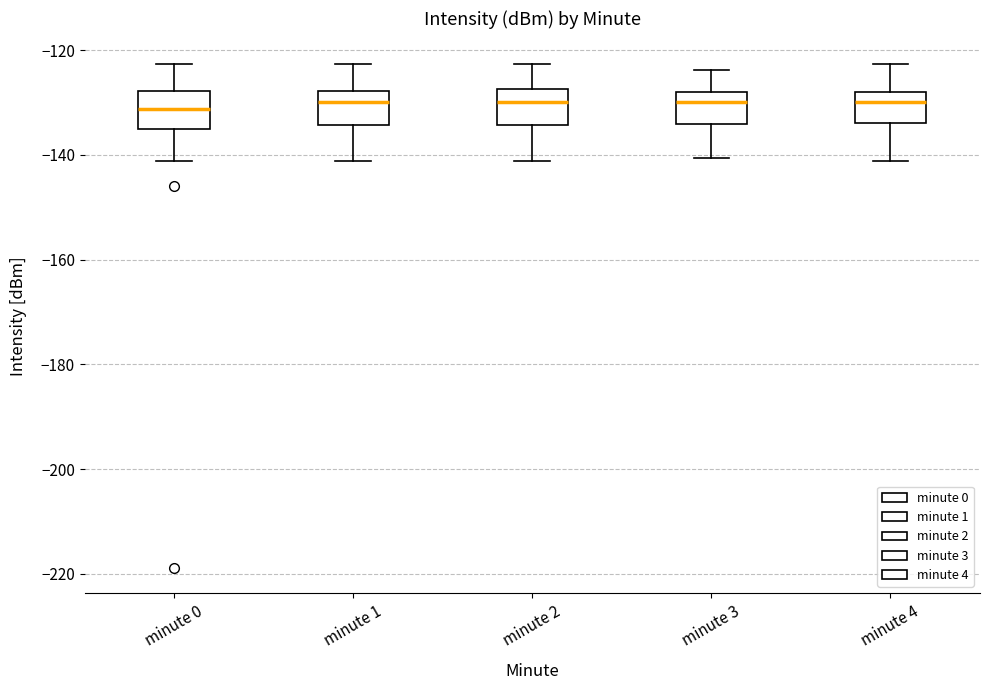

Where does the upper whisker of the box for minute 1 end on the y-axis? The values are not printed on the chart, so give them approximately, as read against the axis.

-122